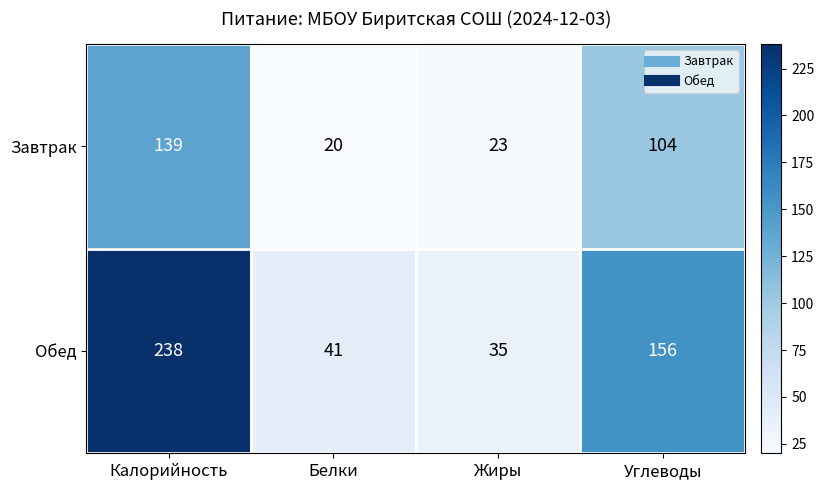

Which series has the widest spread of values?

Обед